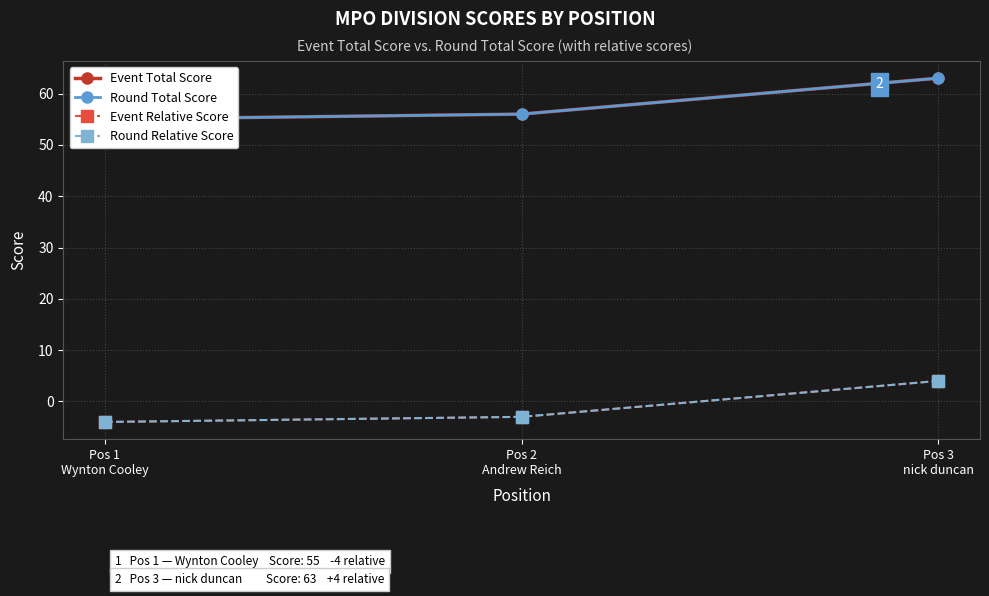

At which label is Round Total Score closest to 59?

Pos 2
Andrew Reich